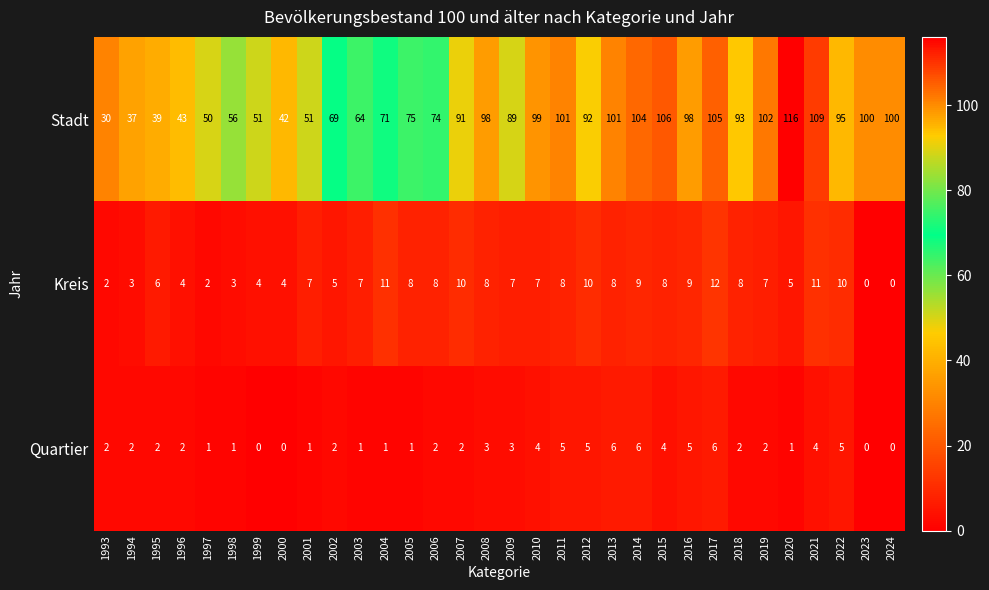

The Kreis series shows 2 at 2020. True or false?

False